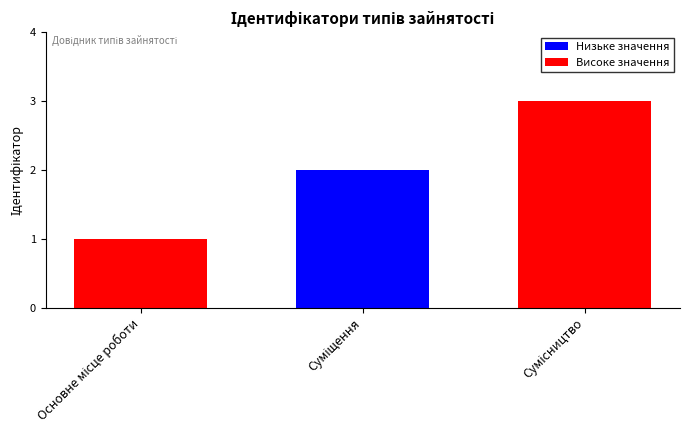

Does the chart contain stacked bars?

No